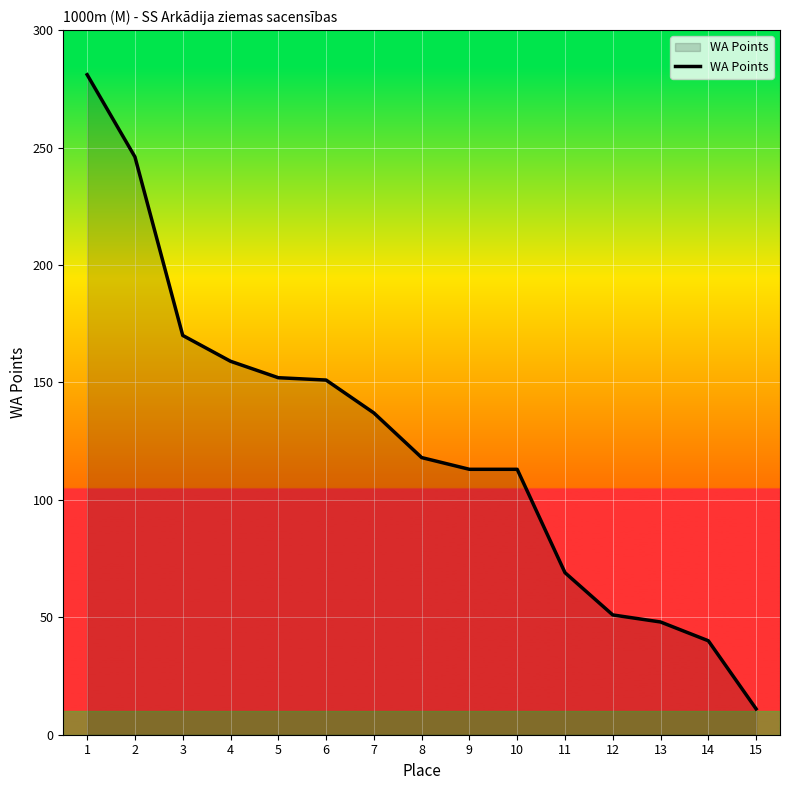

What is the greatest value displayed?

281